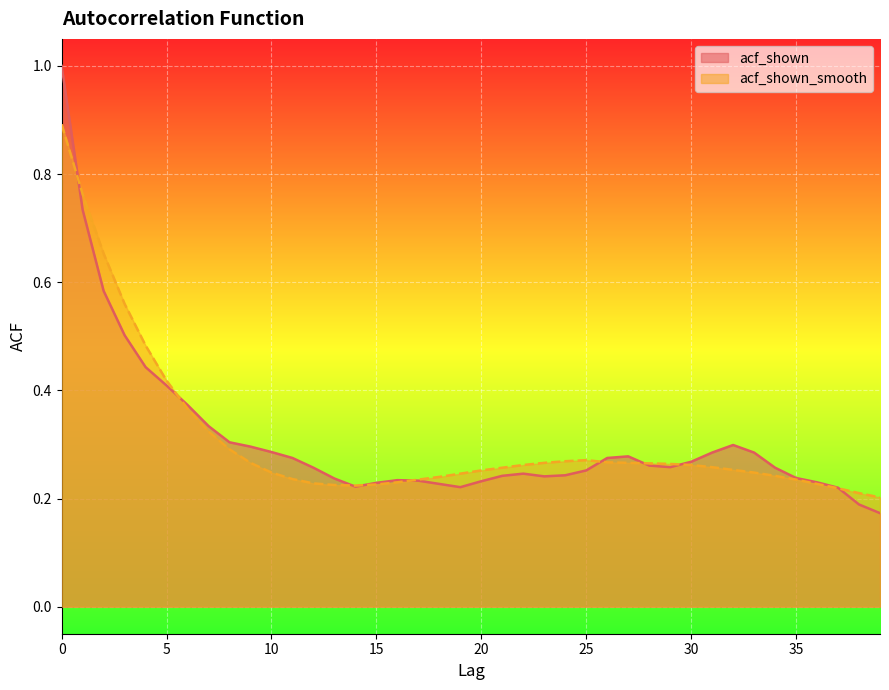

Does the chart display data point markers on the line(s)?

No